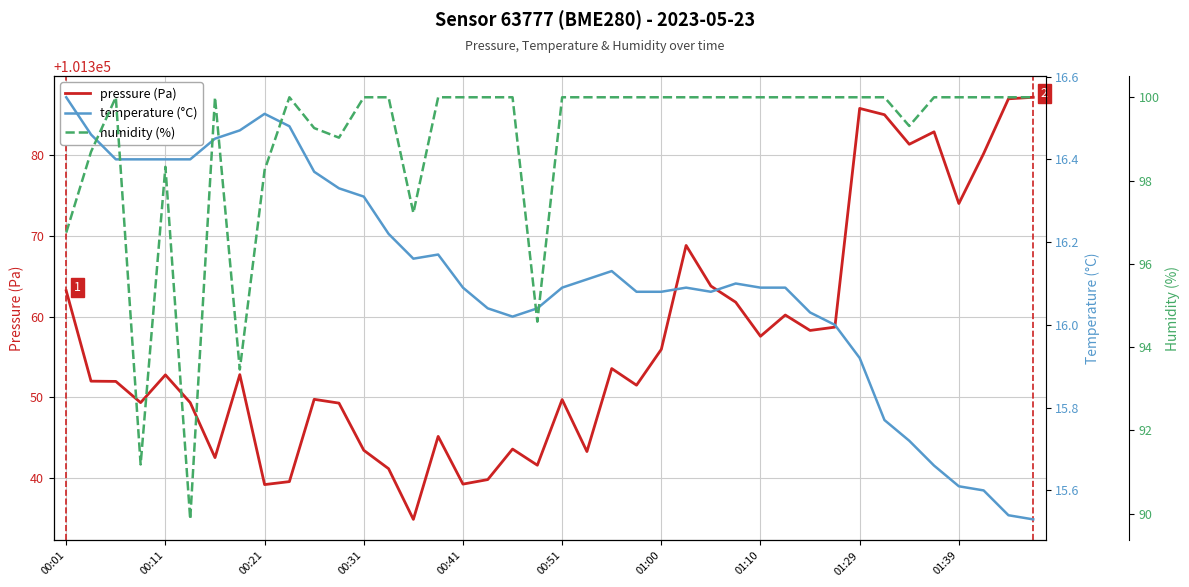

What is the approximate value of pressure (Pa) at 00:51?

101349.7